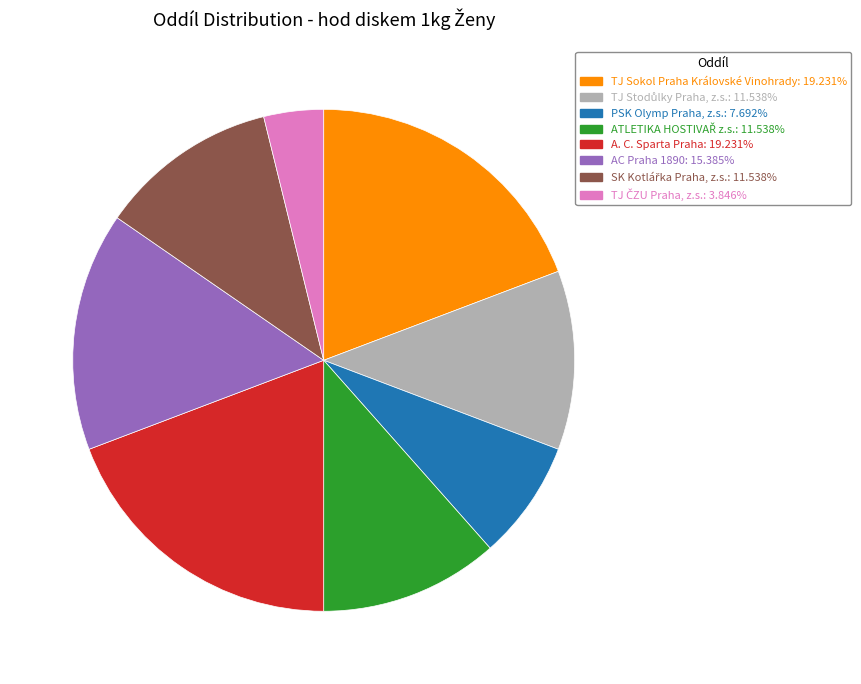

Is there any slice that represents more than half of the pie?

No